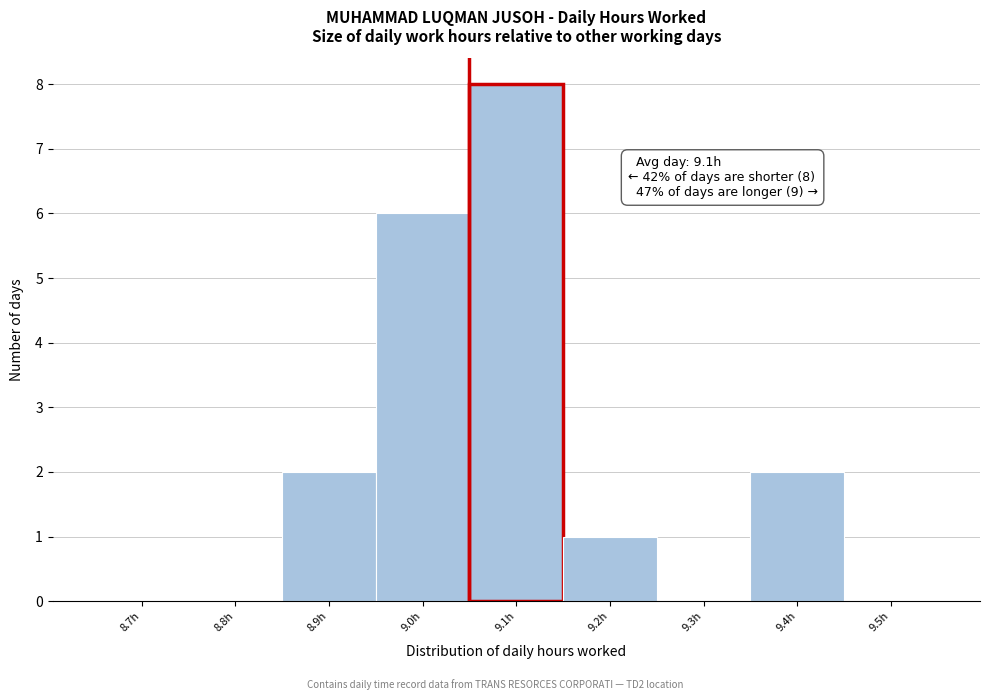

Reading left to right, transcribe all the data shown in this chart.

8.7h=0	8.8h=0	8.9h=2	9.0h=6	9.1h=8	9.2h=1	9.3h=0	9.4h=2	9.5h=0